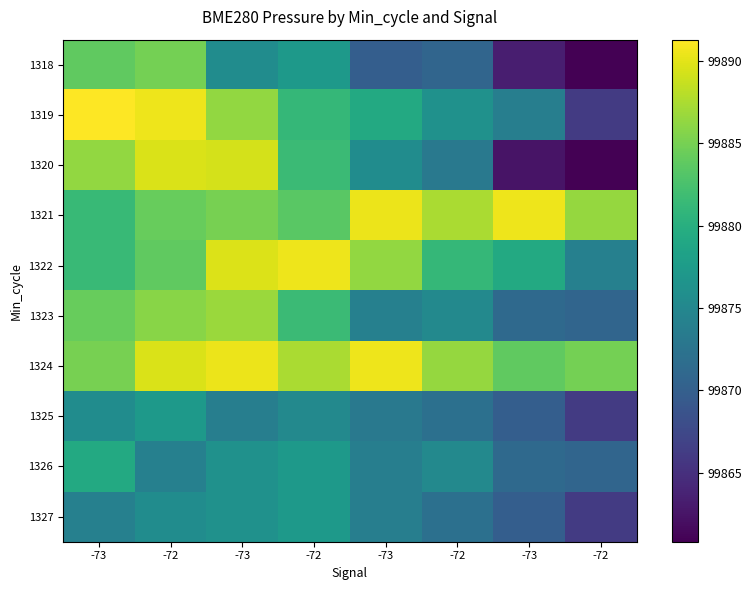

How many data points does each series have?

8